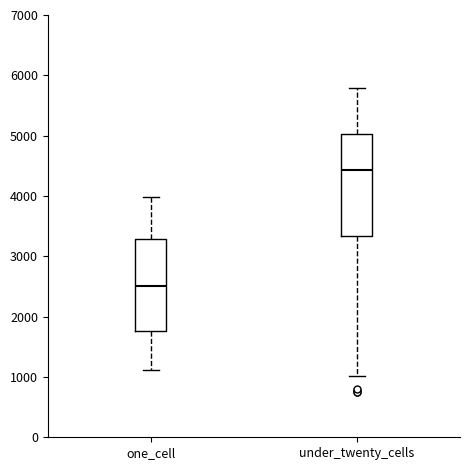

Which box is the tallest, from its lower edge to its upper edge?

under_twenty_cells